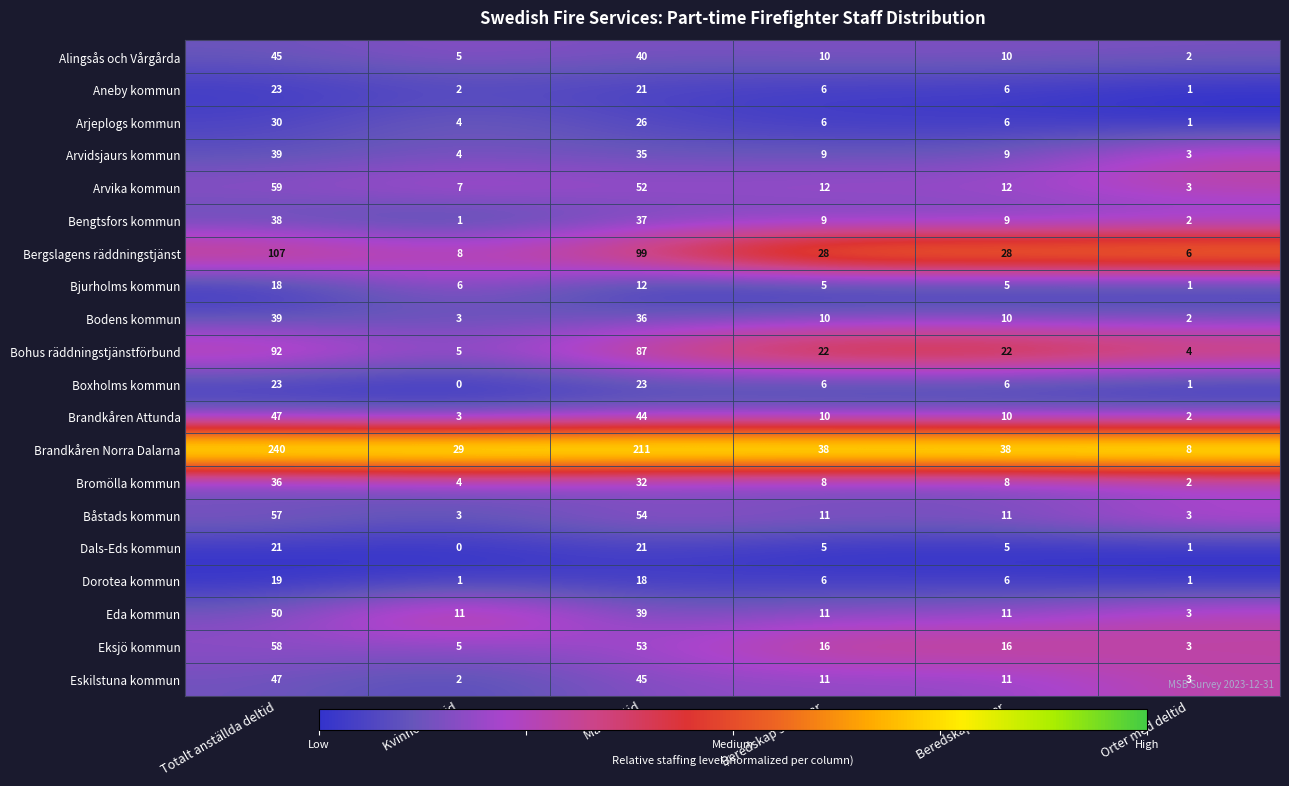

Between Män deltid and Orter med deltid, which series saw the biggest shift?

Brandkåren Norra Dalarna